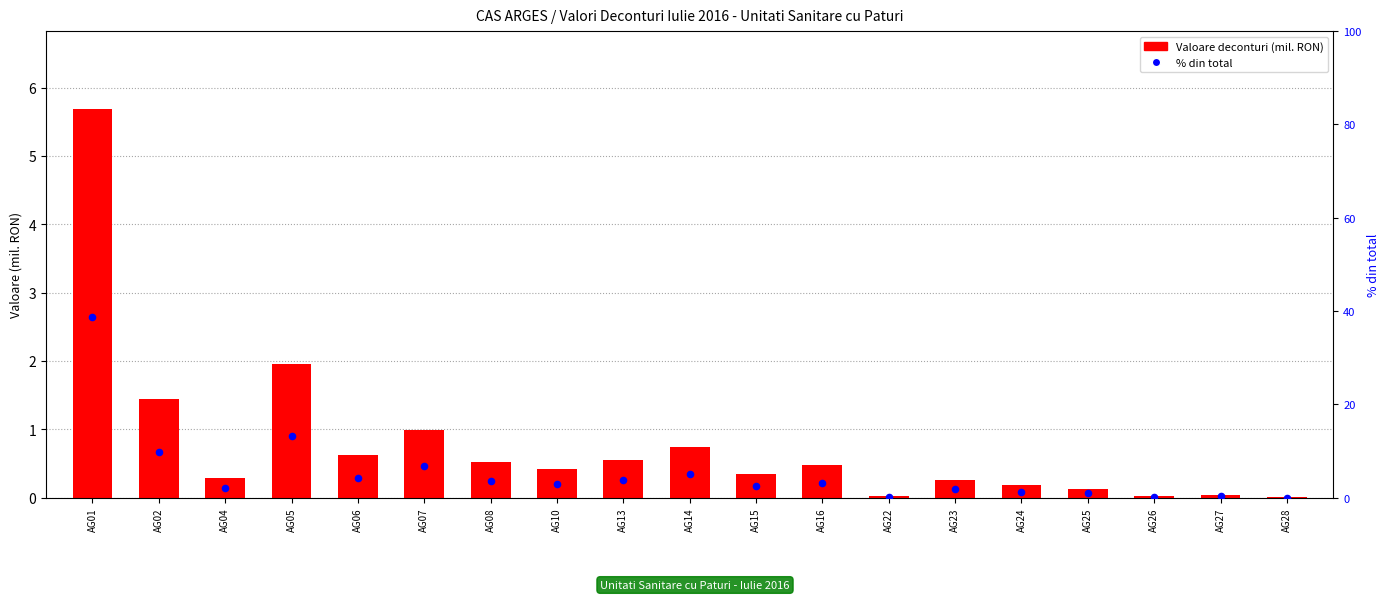

What are all the series names shown in the legend?

Valoare deconturi (mil. RON), % din total